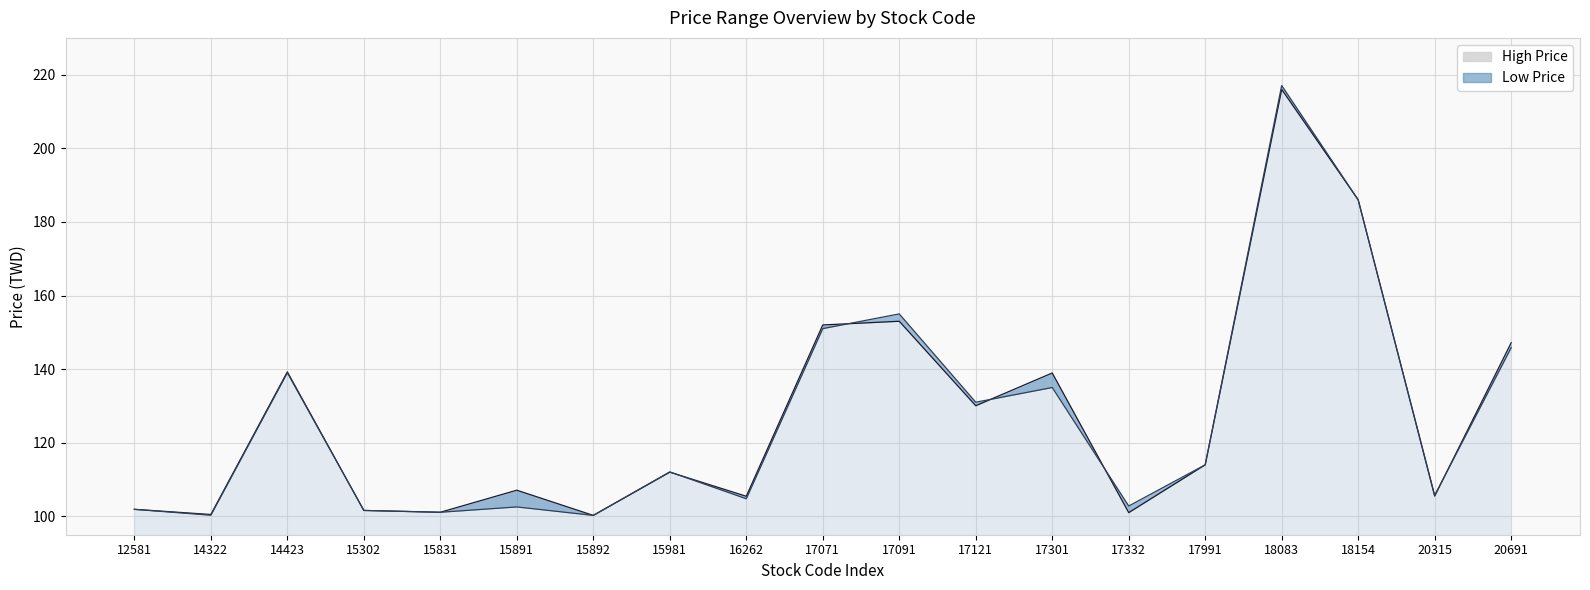

List the labels in order of High Price value, smallest first.

15892, 14322, 17332, 15831, 15302, 12581, 16262, 20315, 15891, 15981, 17991, 17121, 17301, 14423, 20691, 17071, 17091, 18154, 18083